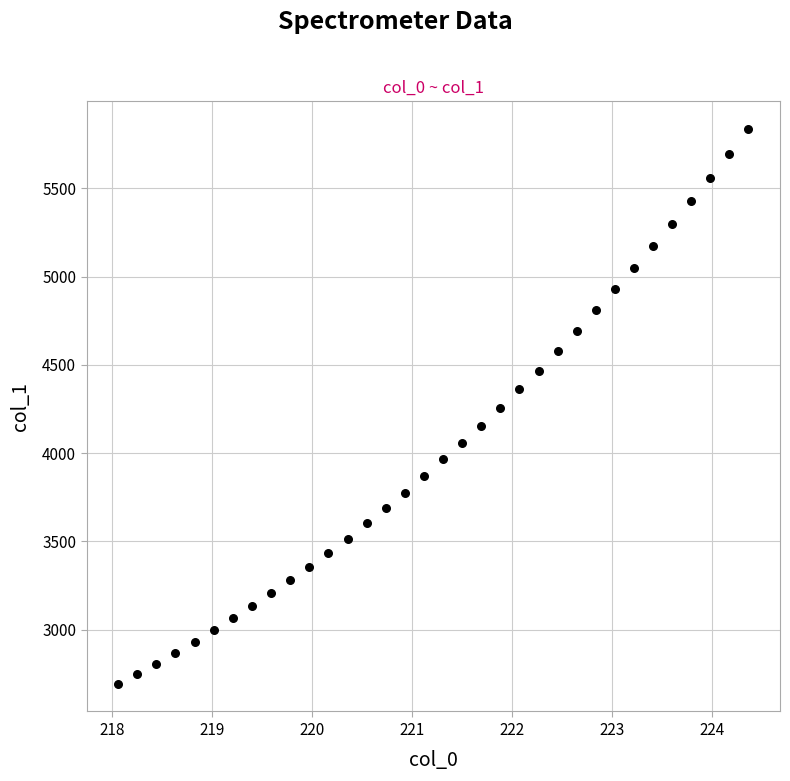

What is the range of Y values (max minus min)?

3141.7